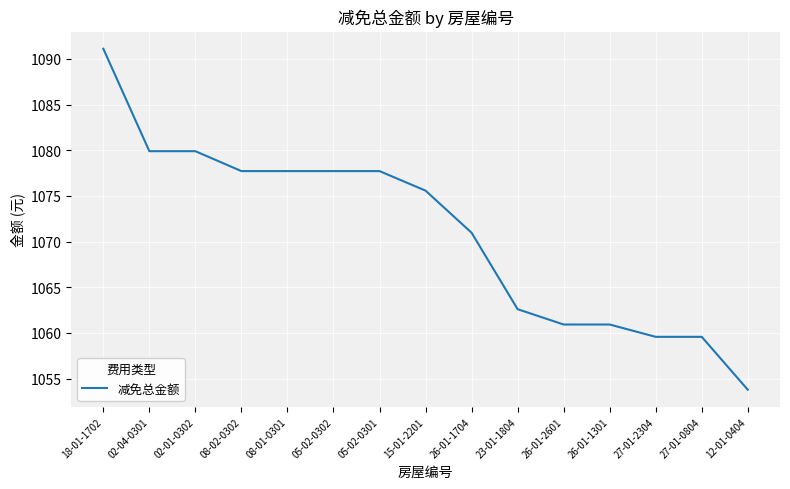

How many lines are shown in the chart?

1